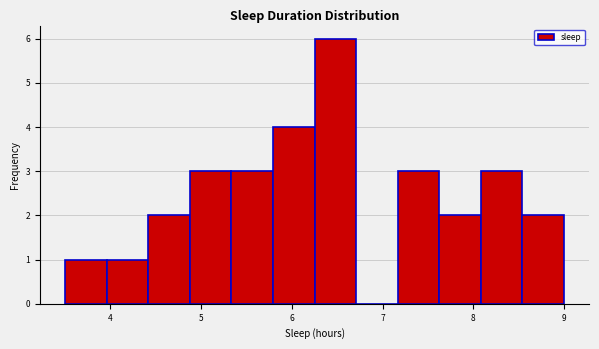

Reading left to right, list every bar in this chart as the range it spans on the x-axis followed by its height. Neither the bar edges nor the heights are printed on the chart, so give them approximately, as read against the axes.

3.5 to 4.0: 1
4.0 to 4.4: 1
4.4 to 4.9: 2
4.9 to 5.3: 3
5.3 to 5.8: 3
5.8 to 6.3: 4
6.3 to 6.7: 6
6.7 to 7.2: 0
7.2 to 7.6: 3
7.6 to 8.1: 2
8.1 to 8.5: 3
8.5 to 9.0: 2